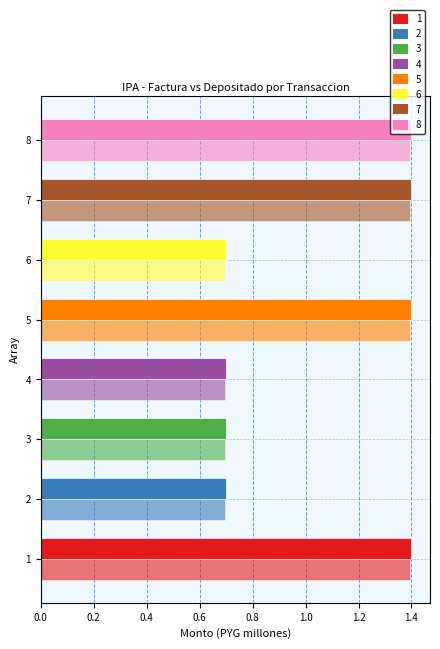

How many categories are shown in the chart?

8